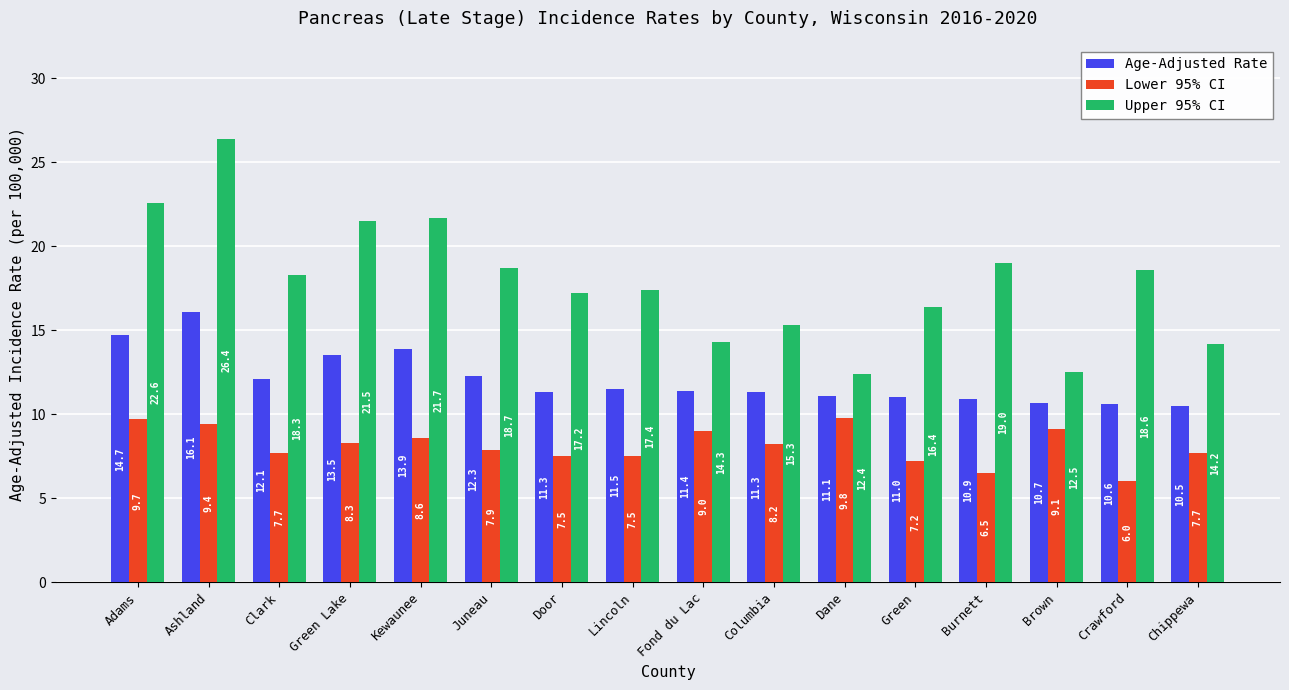

Is it true that Lower 95% CI equals 4.3 at Juneau?

False